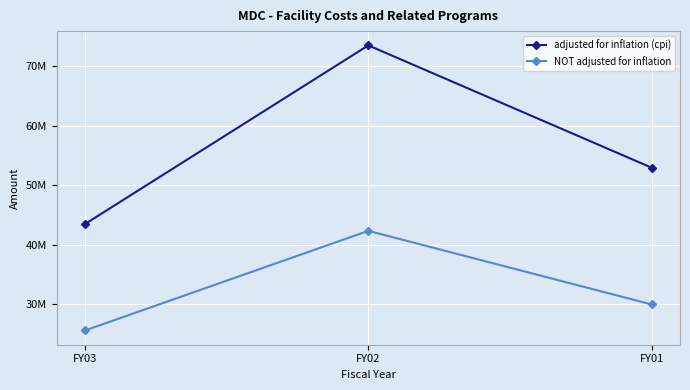

What is the difference between the adjusted for inflation (cpi) values at FY03 and FY01?

9467213